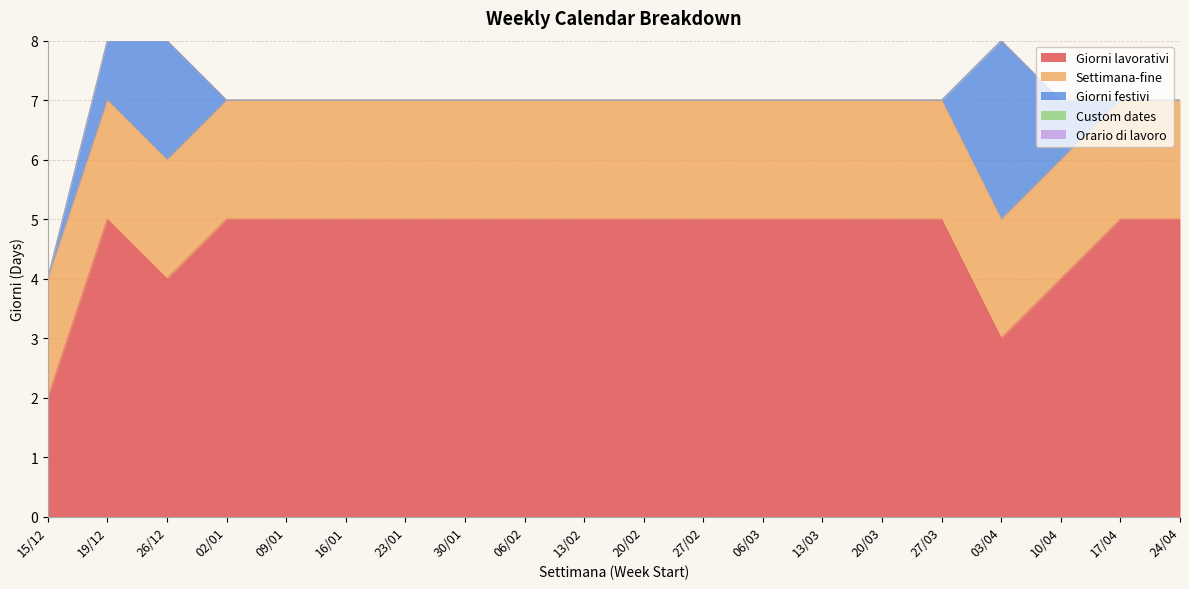

How many lines are shown in the chart?

5